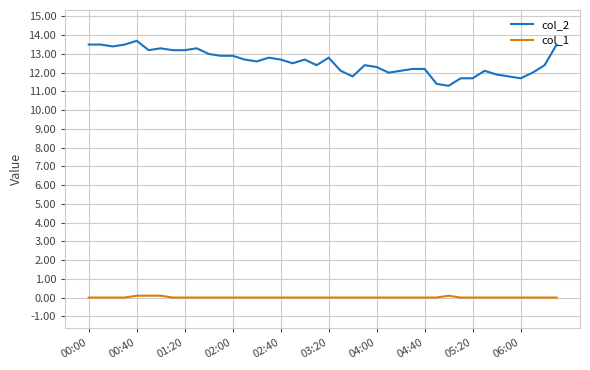

Which series has the largest total across all categories?

col_2